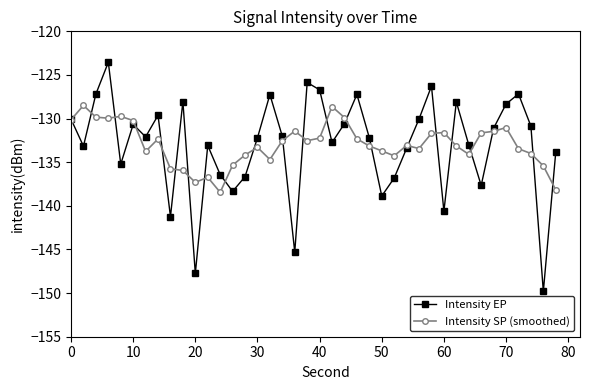

What is the value of the Intensity SP (smoothed) point at the 35th from the left?

-131.5